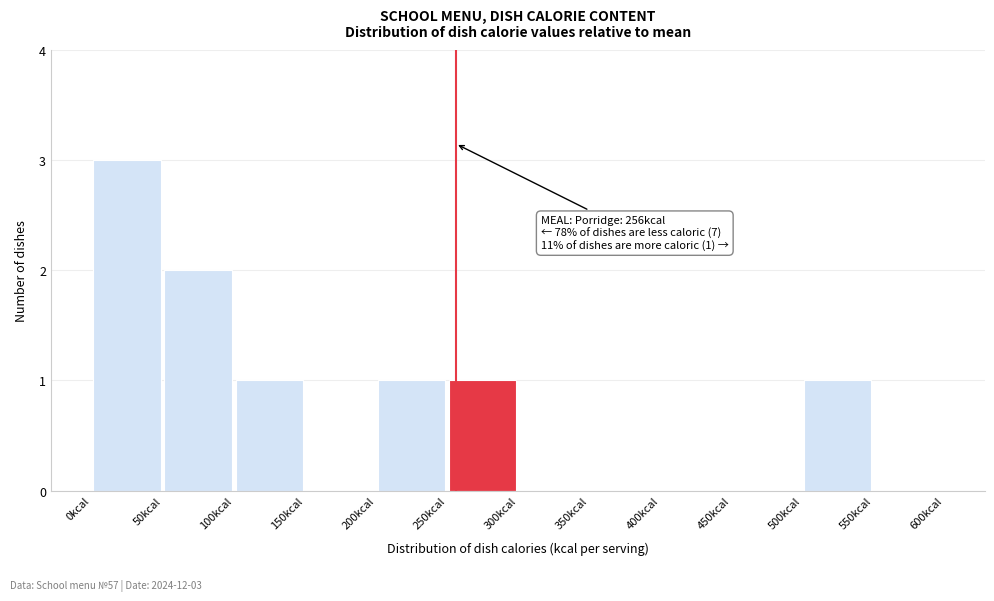

Which range on the x-axis has the tallest bar?

0 to 50